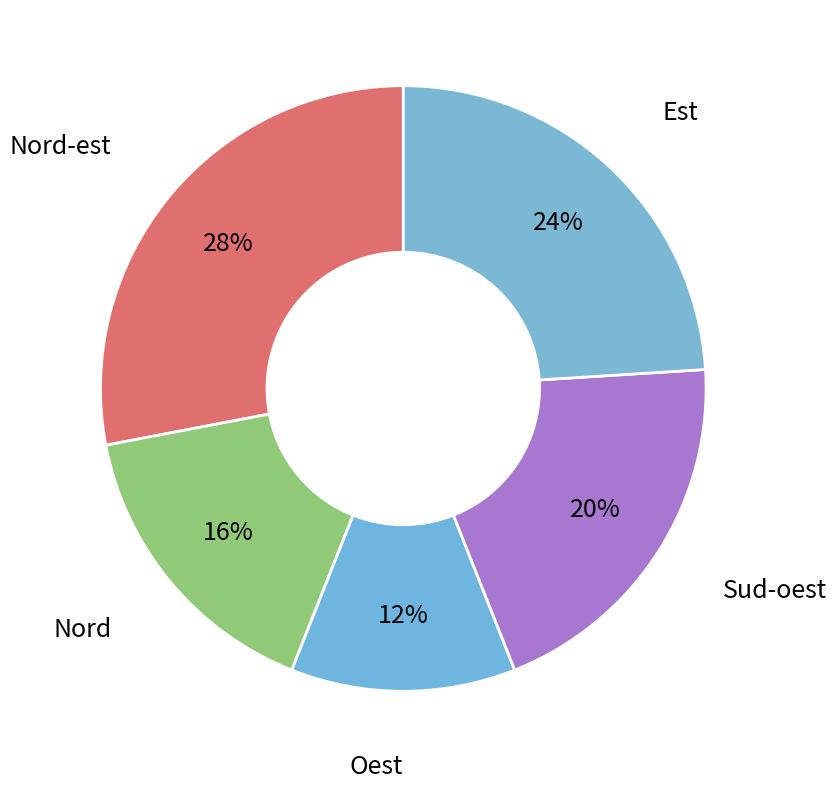

Is it true that Sud-oest is 11% of the pie?

False